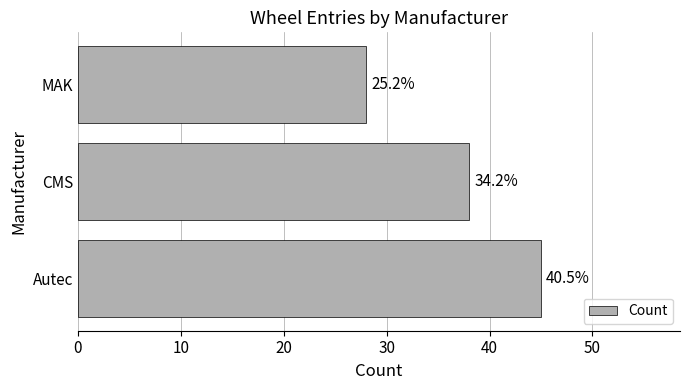

Are the bars horizontal?

Yes